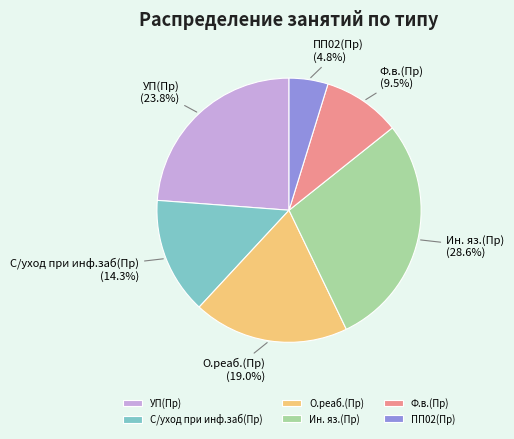

Which slice is the largest?

Ин. яз.(Пр)